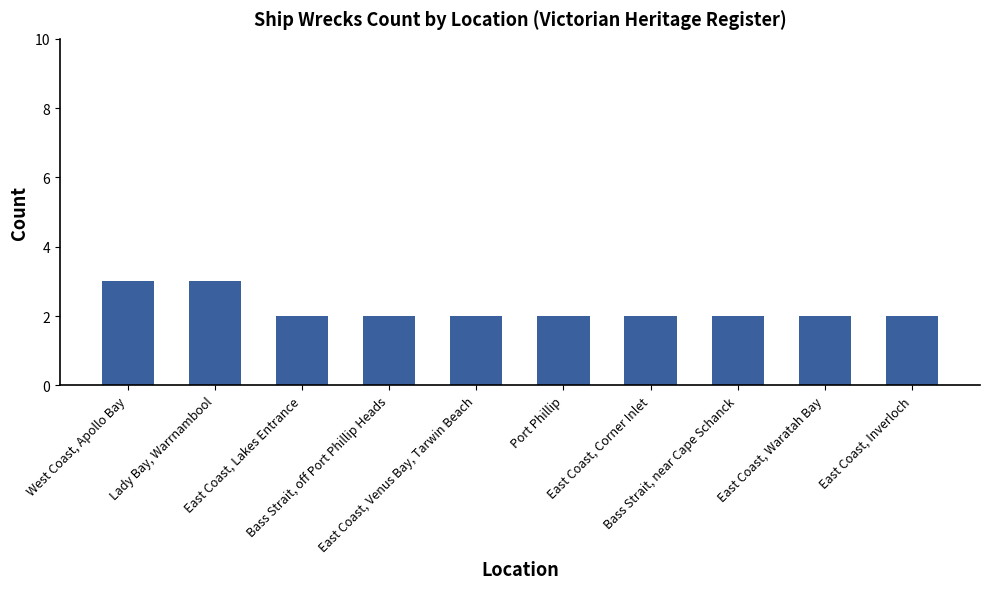

Which has a higher value, East Coast, Corner Inlet or West Coast, Apollo Bay?

West Coast, Apollo Bay